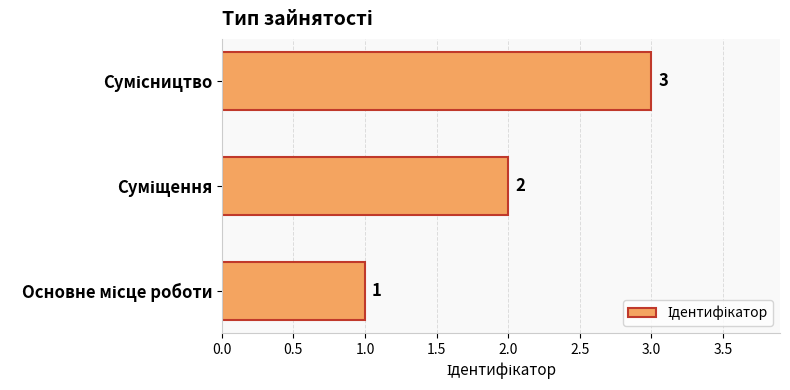

What is the maximum value shown in the chart?

3